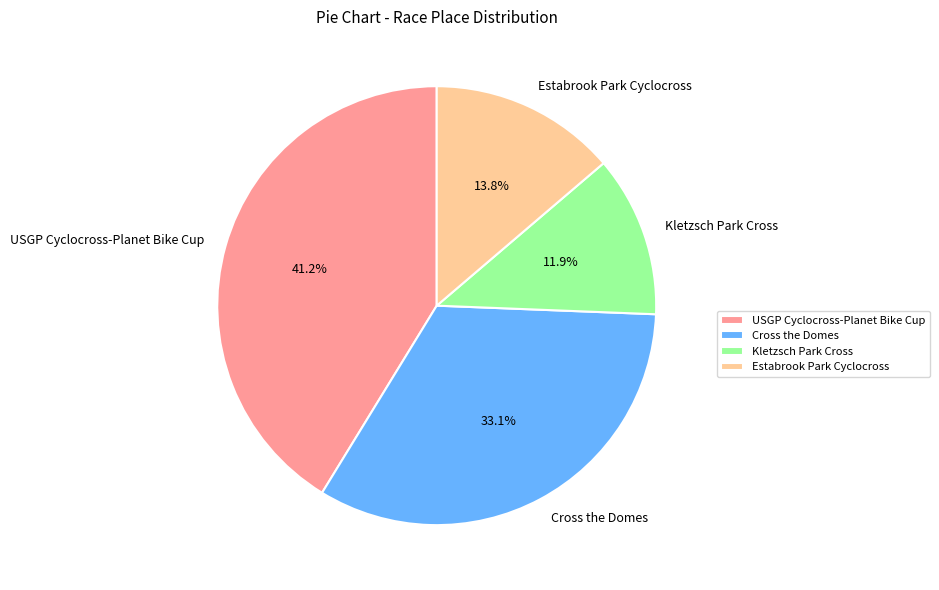

To the nearest percent, what is the average slice percentage?

25%